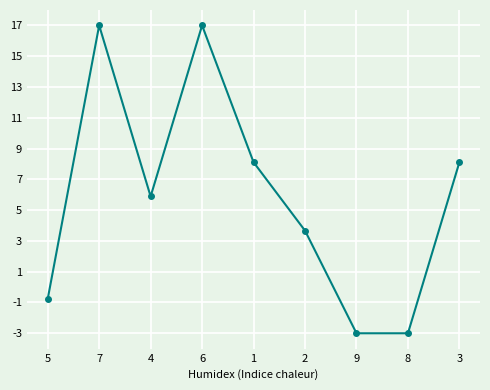

Is it true that the value at 2 is 3.7?

True